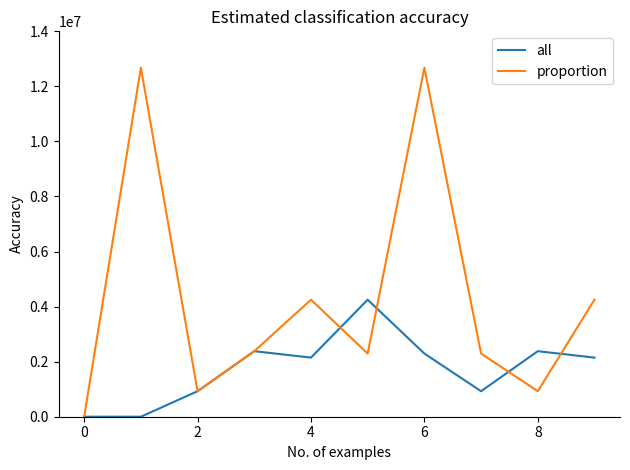

How many distinct data groups are displayed?

2